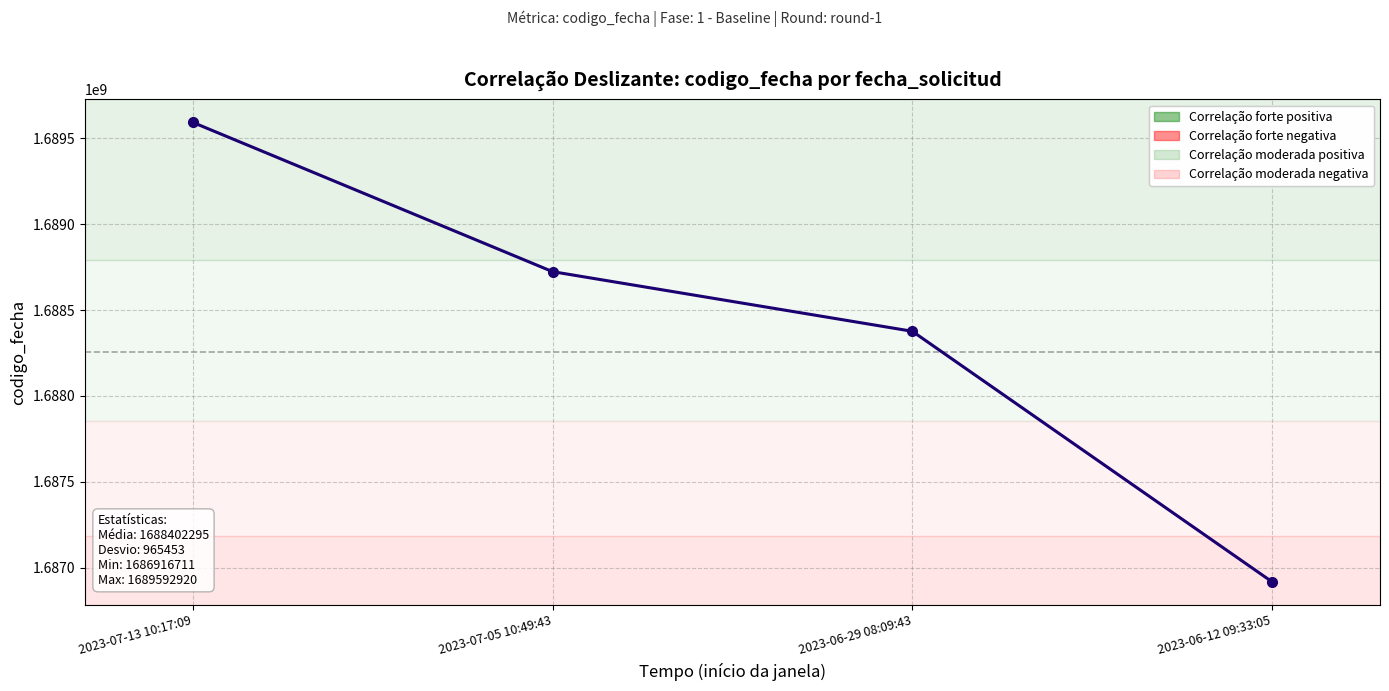

The value at 2023-07-05 10:49:43 is 1688723486. True or false?

True